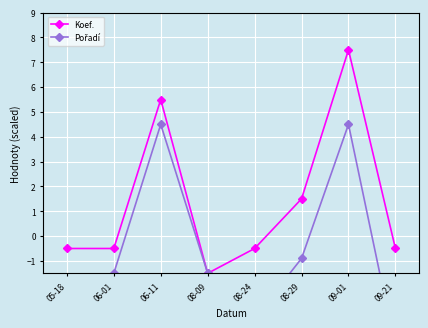

The Koef. series shows -2.0 at 08-09. True or false?

False